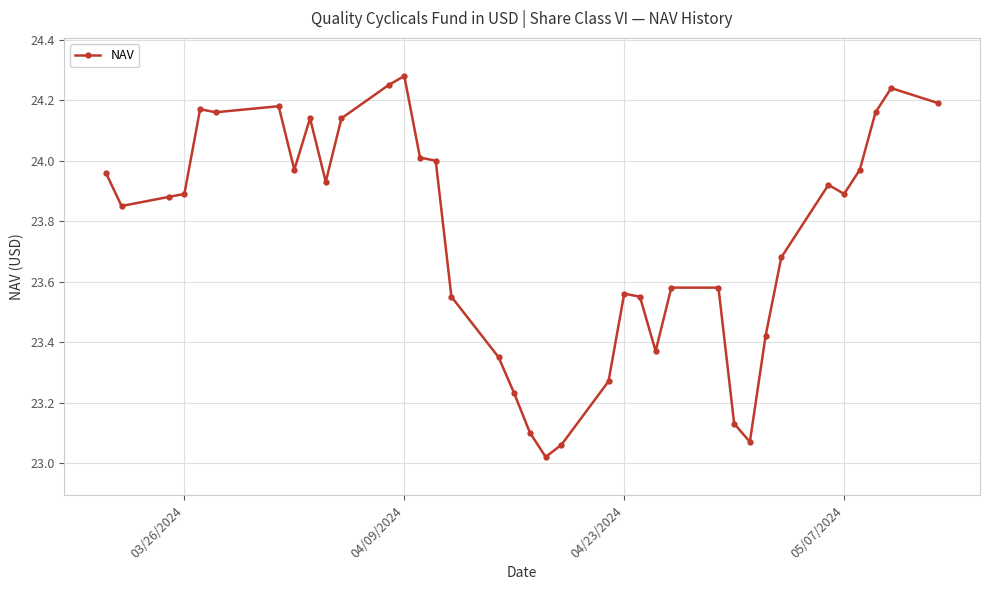

True or false: the data has more than 1 interior local peaks.

True